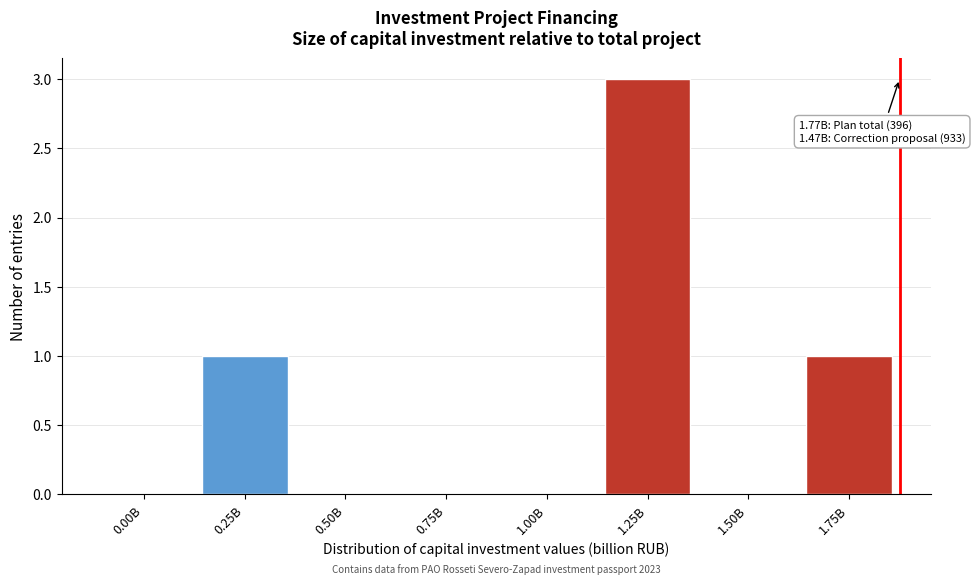

Reading left to right, extract all data points from this chart.

0.00B=0	0.25B=1	0.50B=0	0.75B=0	1.00B=0	1.25B=3	1.50B=0	1.75B=1